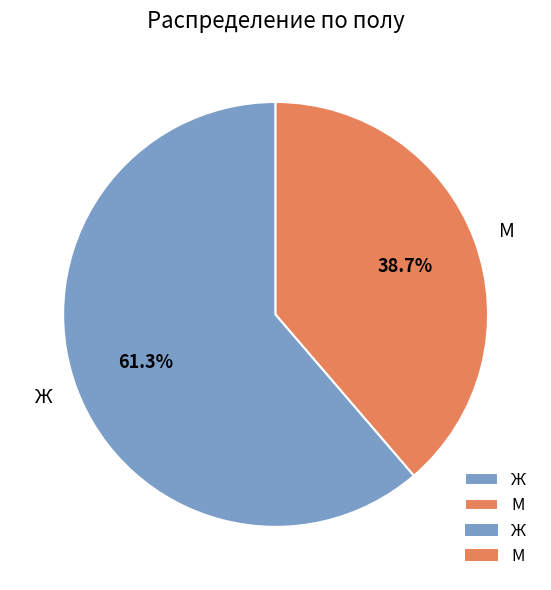

Rank the categories by value from highest to lowest.

Ж, М